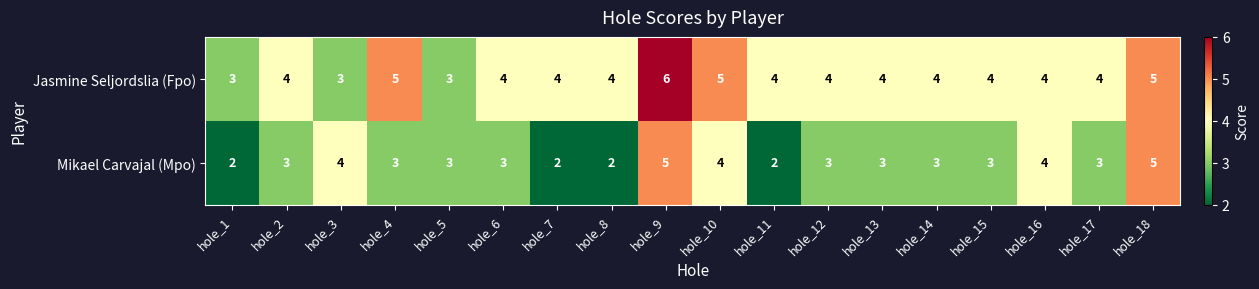

At which category does the chart reach its peak across all series?

hole_9